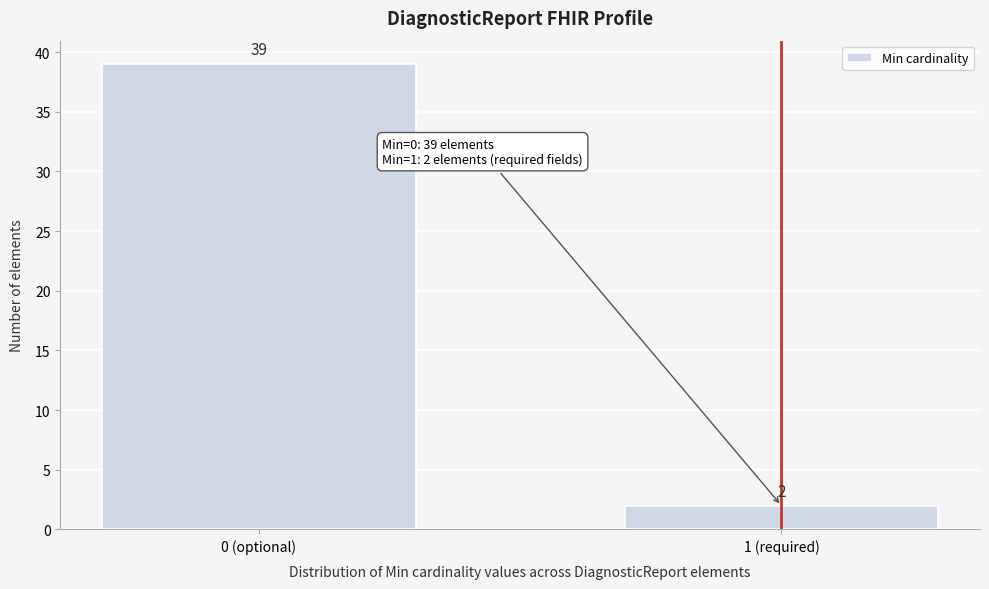

Reading left to right, list all the values displayed in this chart.

39	2